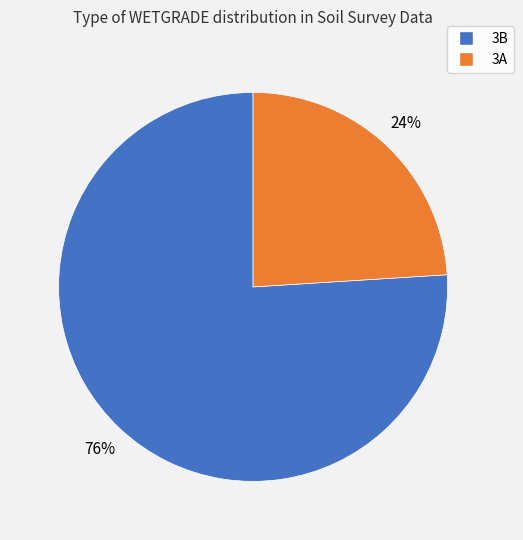

Combined, do 3A and 3B account for over 50%?

Yes